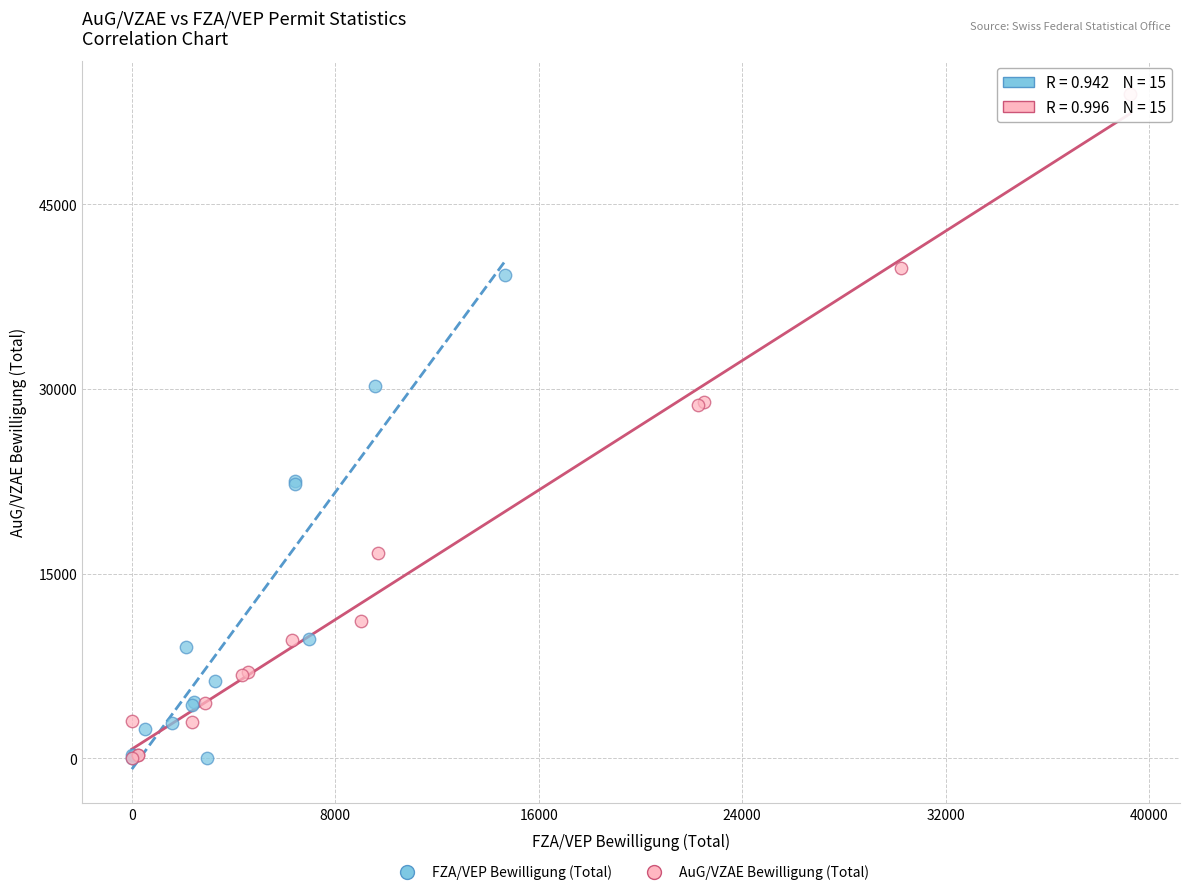

Which series contains the highest Y value?

AuG/VZAE Bewilligung (Total)